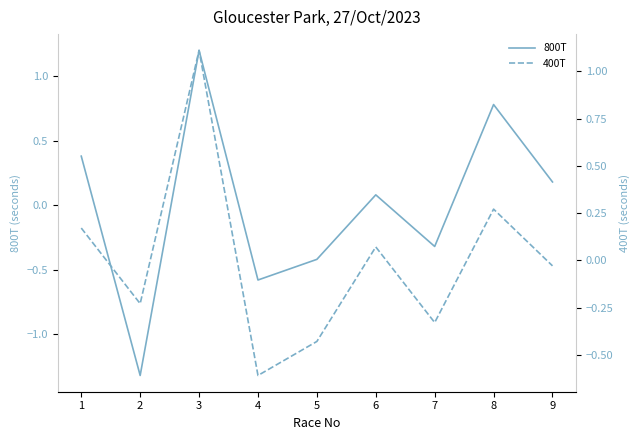

True or false: 400T and 800T cross at least once.

True